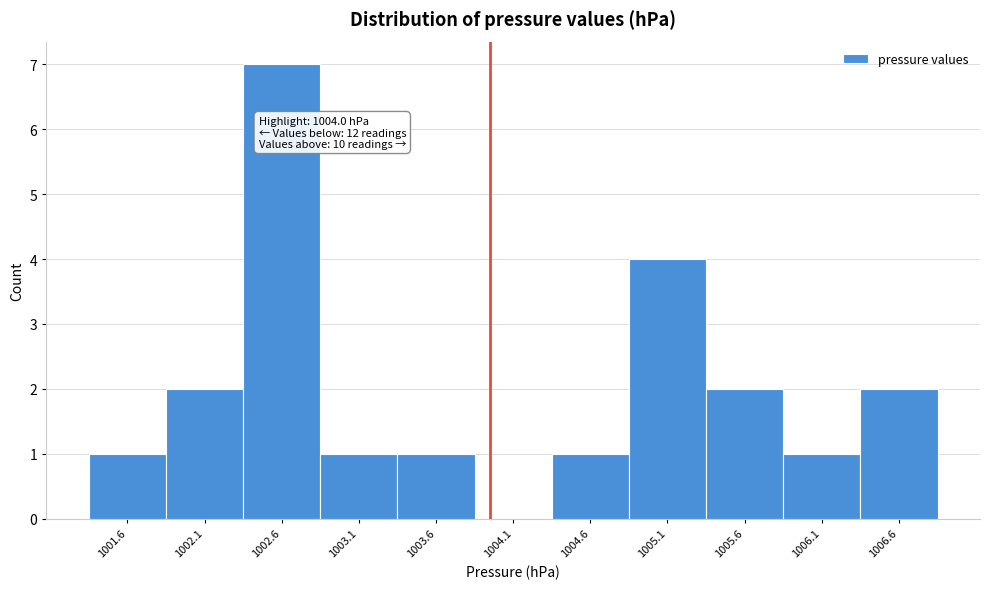

Over which range of the x-axis is the bar tallest?

1002.4 to 1002.9